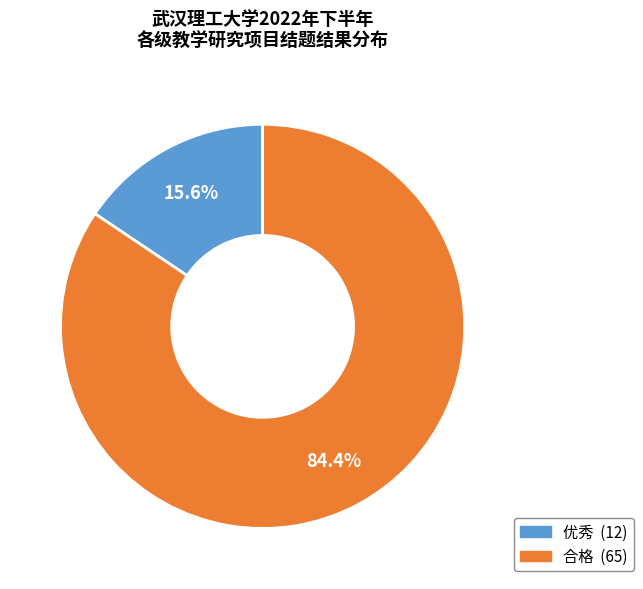

Does any single category account for the majority?

Yes